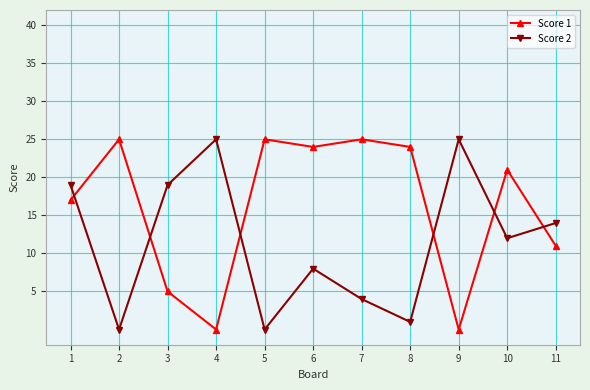

Is this an area chart (filled region under the line)?

No